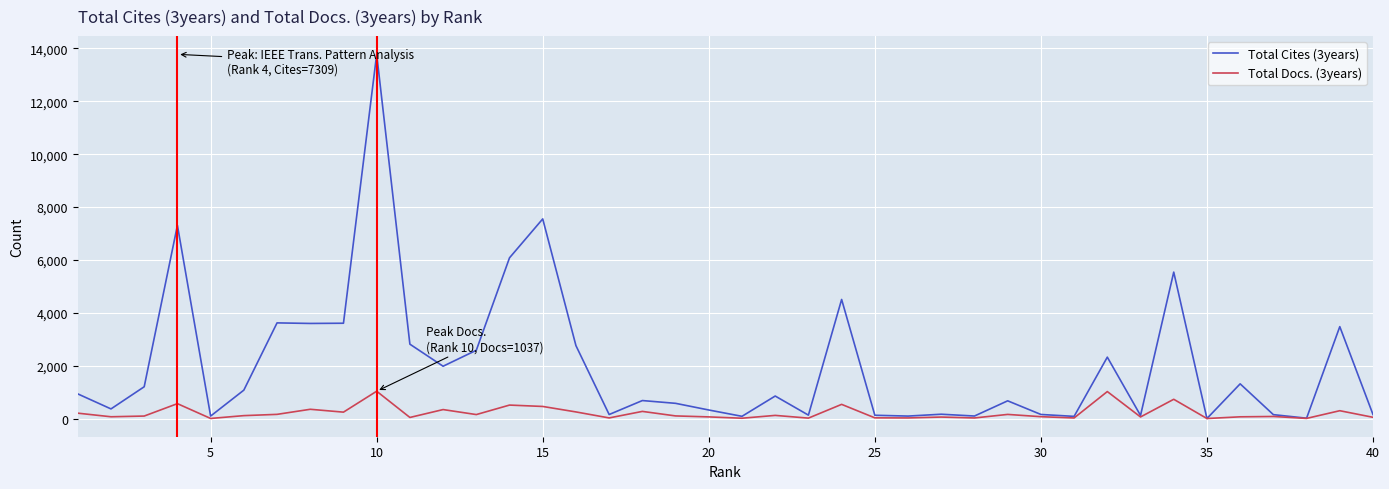

Rank the series by their average value, from lowest to highest.

Total Docs. (3years), Total Cites (3years)